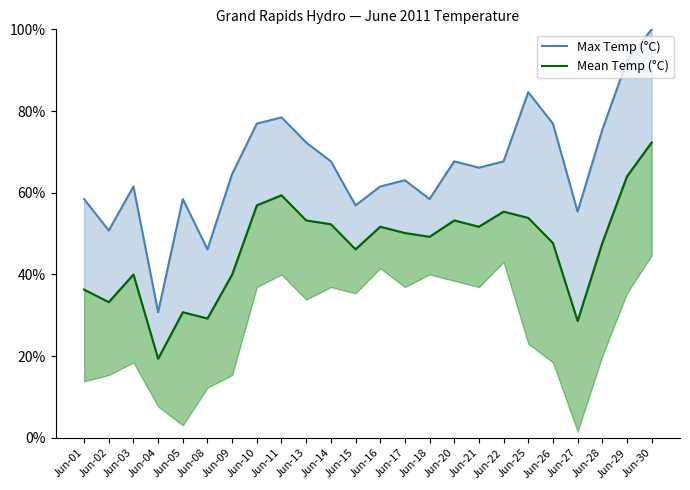

What is the difference between the highest and lowest values at Jun-02?

17.5